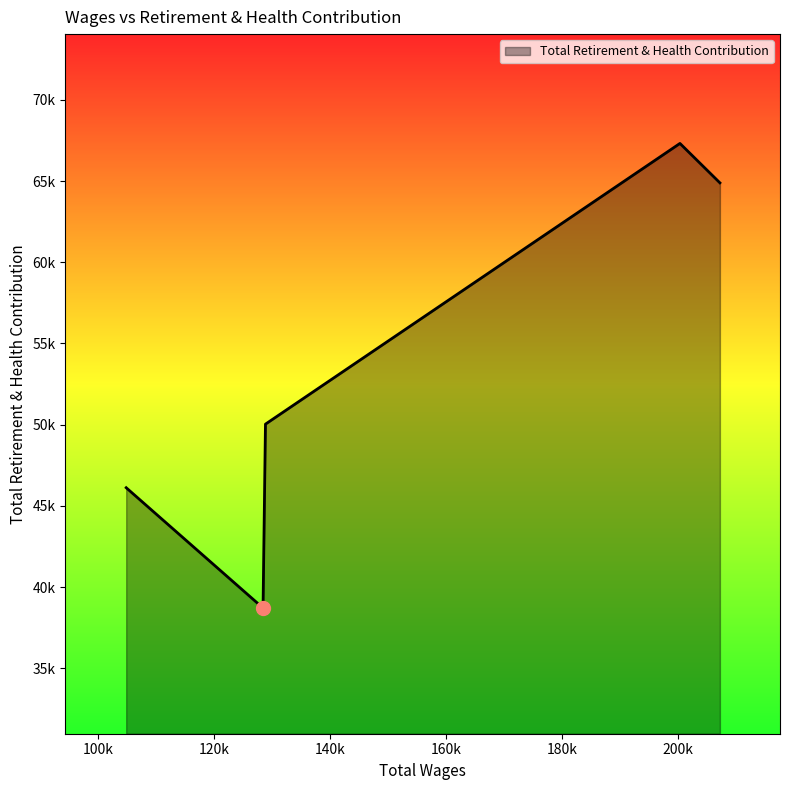

Does the chart have visible grid lines?

No